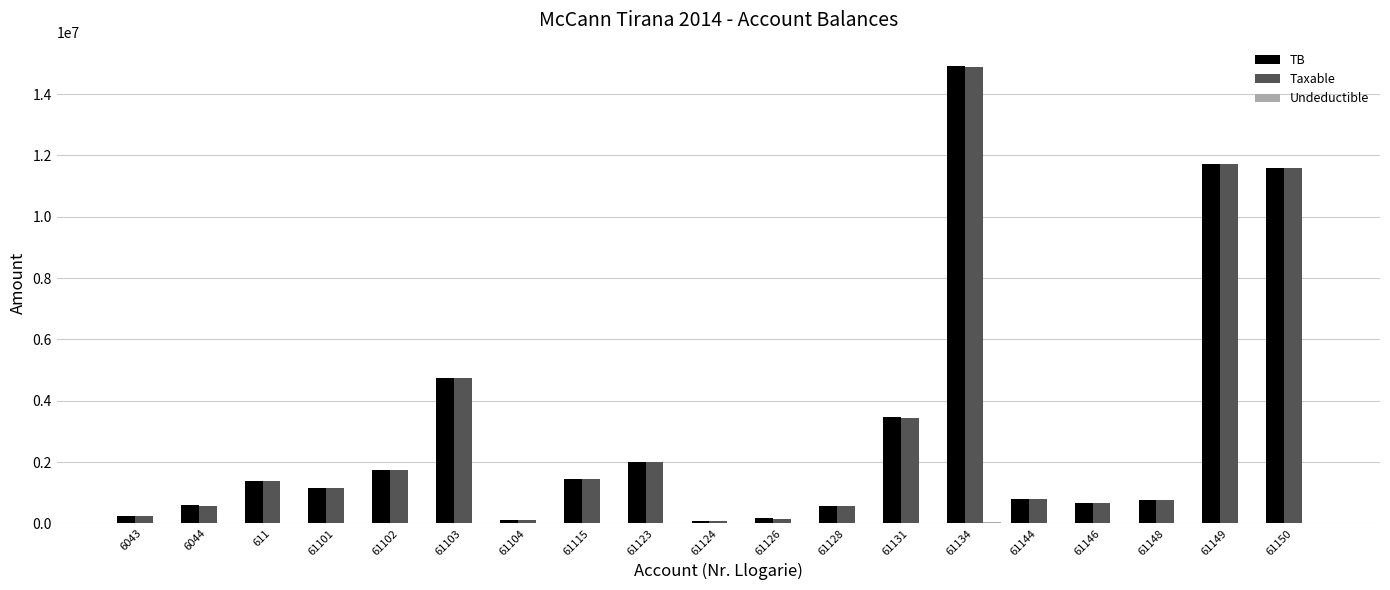

What is the maximum value shown in the chart?

14931158.8